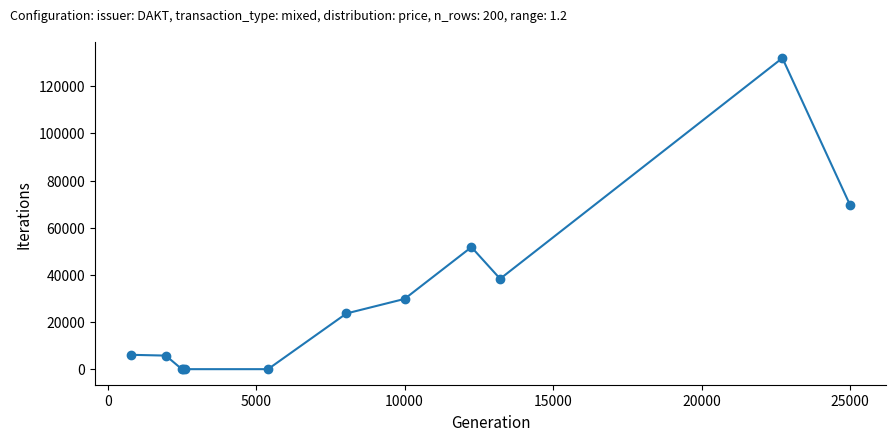

True or false: there are more than 1 points higher than both neighbors.

True